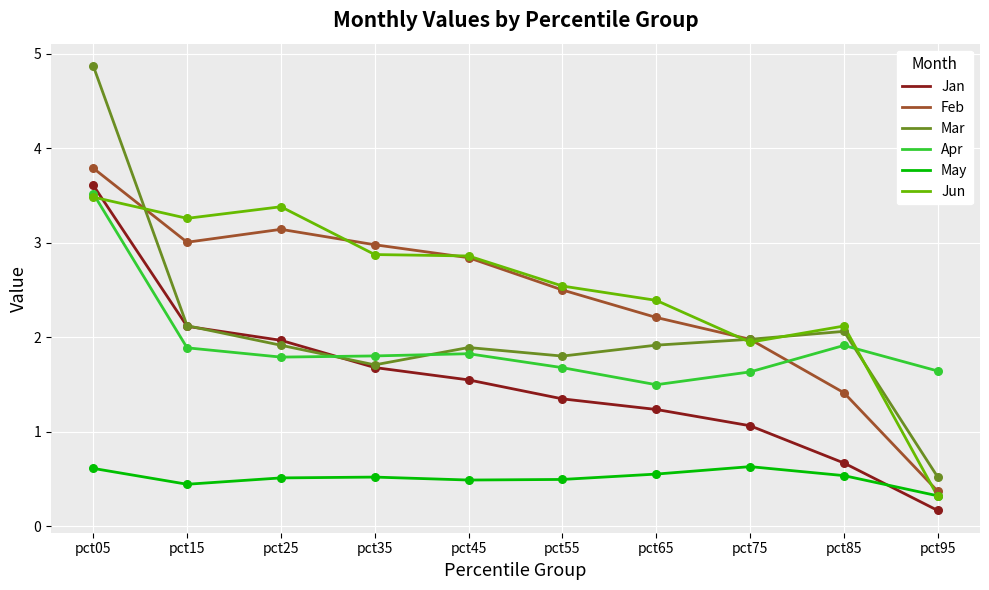

What is the total value across all series at pct95?

3.3